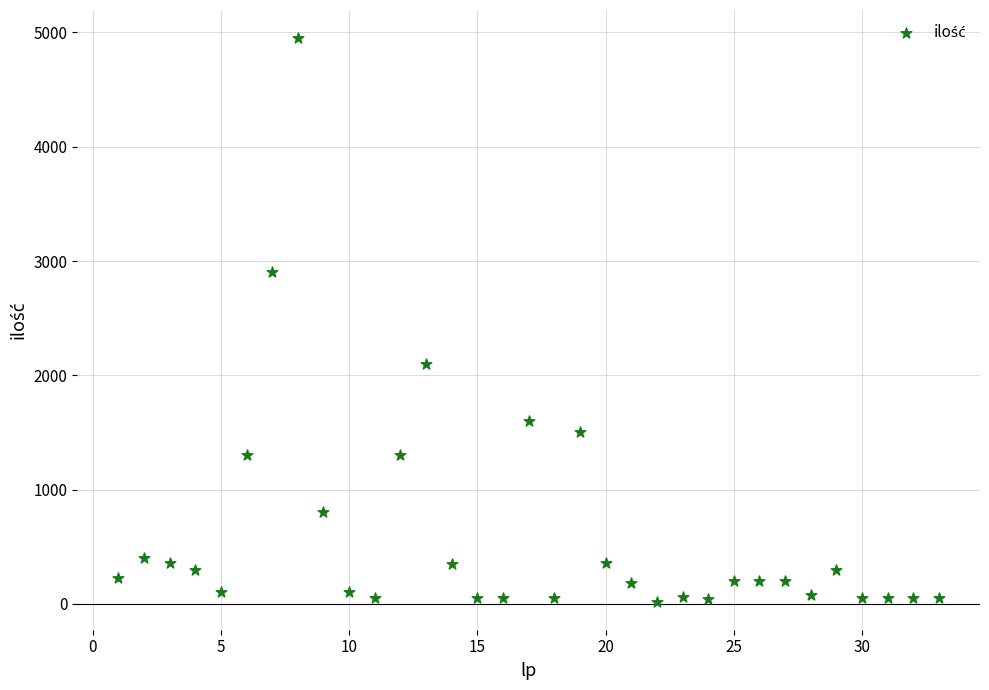

What is the range of Y values (max minus min)?

4930